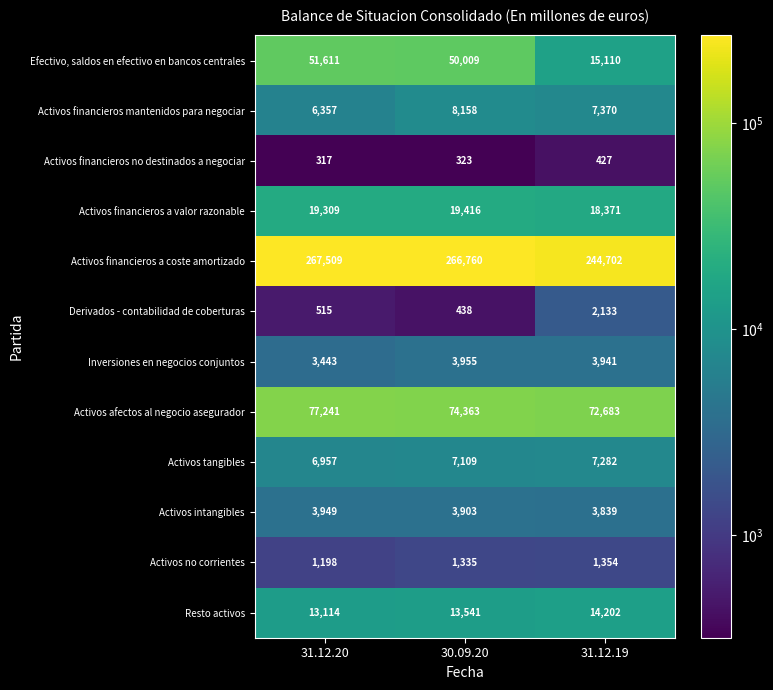

What is the approximate value of Activos financieros a valor razonable at 30.09.20, to the nearest 100?

19400